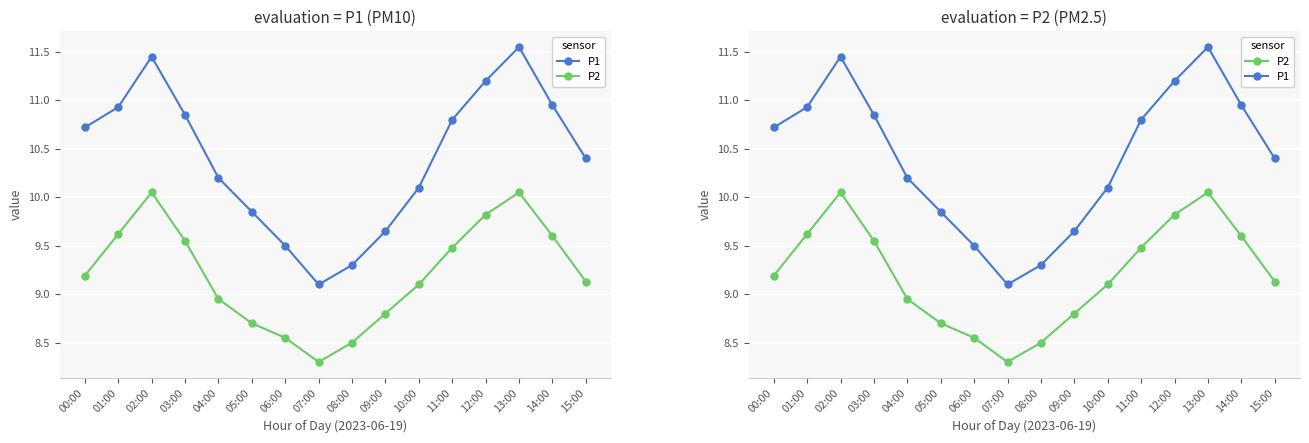

Rank the series by their maximum value, from lowest to highest.

P2, P1